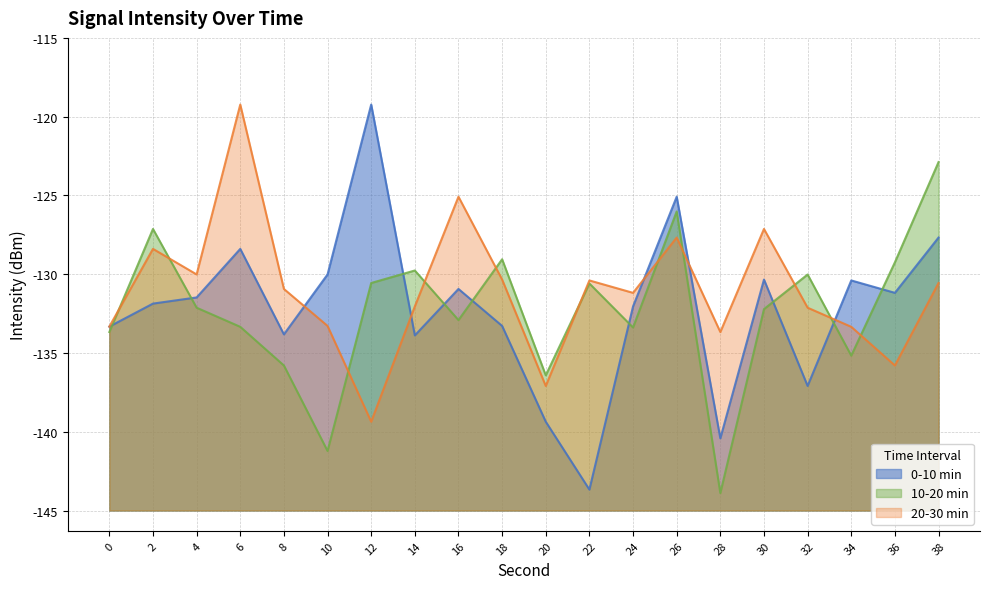

After their last crossing, which series has the higher values: 10-20 min or 20-30 min?

10-20 min